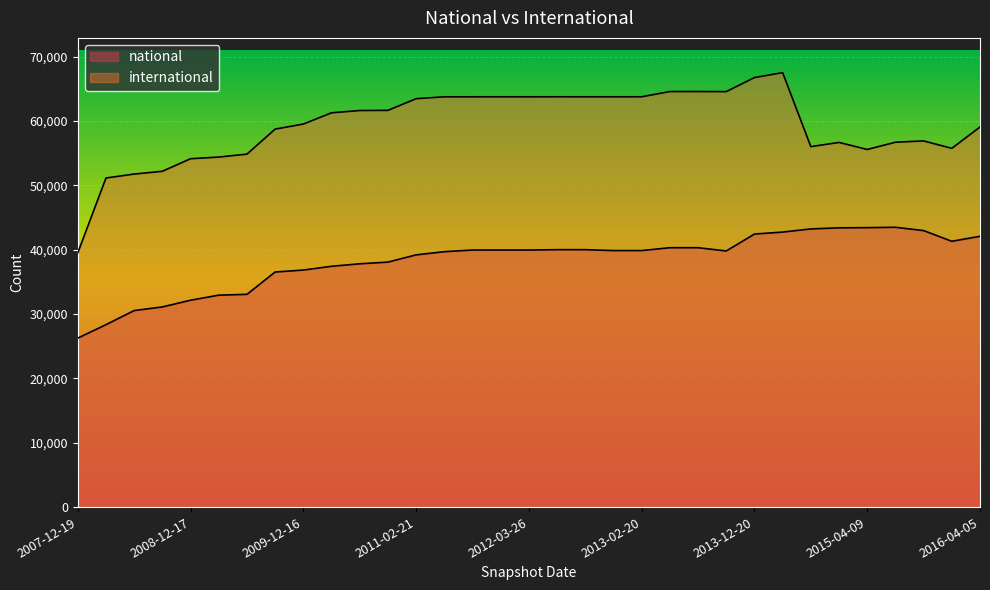

Is it true that international equals 63773 at 2012-03-26?

True